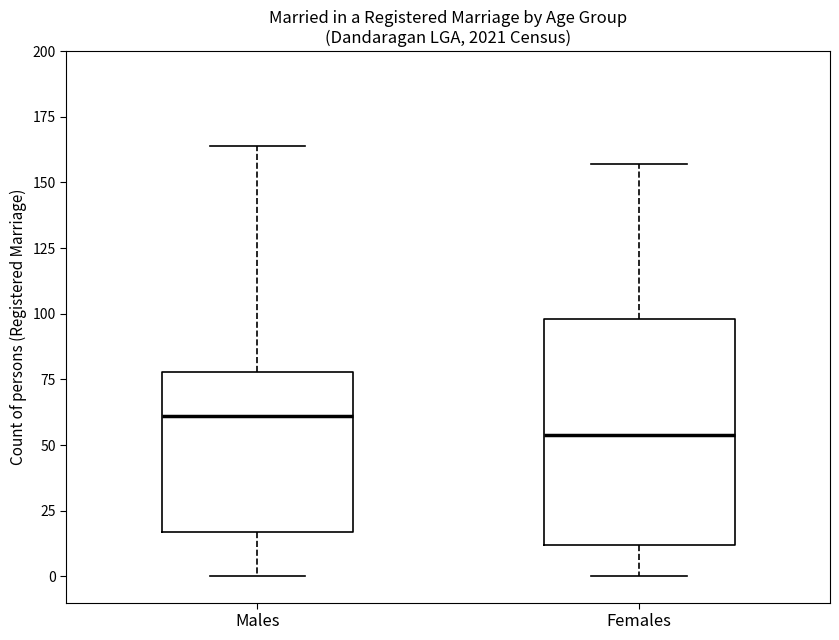

Reading left to right, read every box against the y-axis: the position of its median line, the range the box covers, and the ends of its whiskers. The values are not printed on the chart, so give them approximately, as read against the axis.

Males: median 60, box 15 to 80, whiskers 0 to 165
Females: median 55, box 10 to 100, whiskers 0 to 155